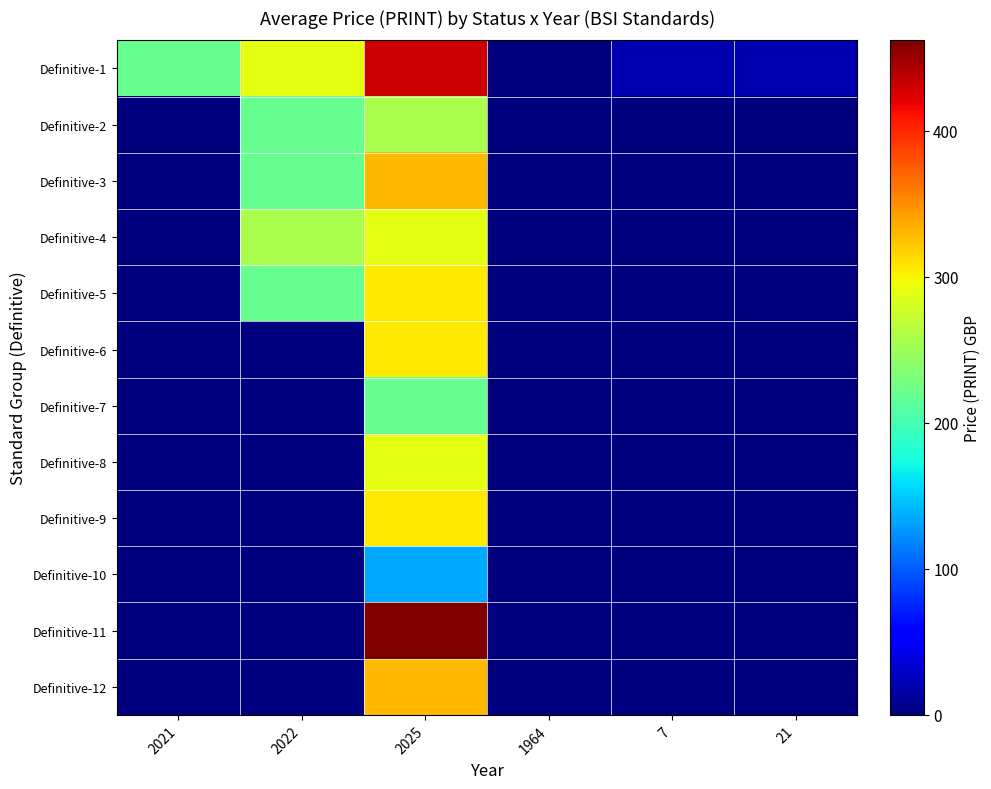

What is the total value across all series at 2021?

220